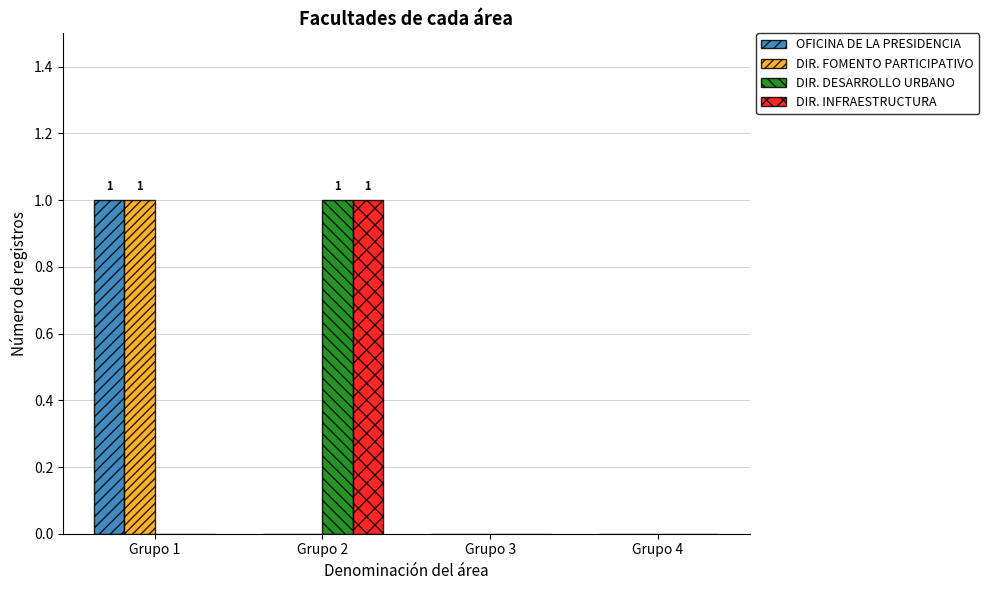

True or false: OFICINA DE LA PRESIDENCIA has a value of 0 at Grupo 2.

True